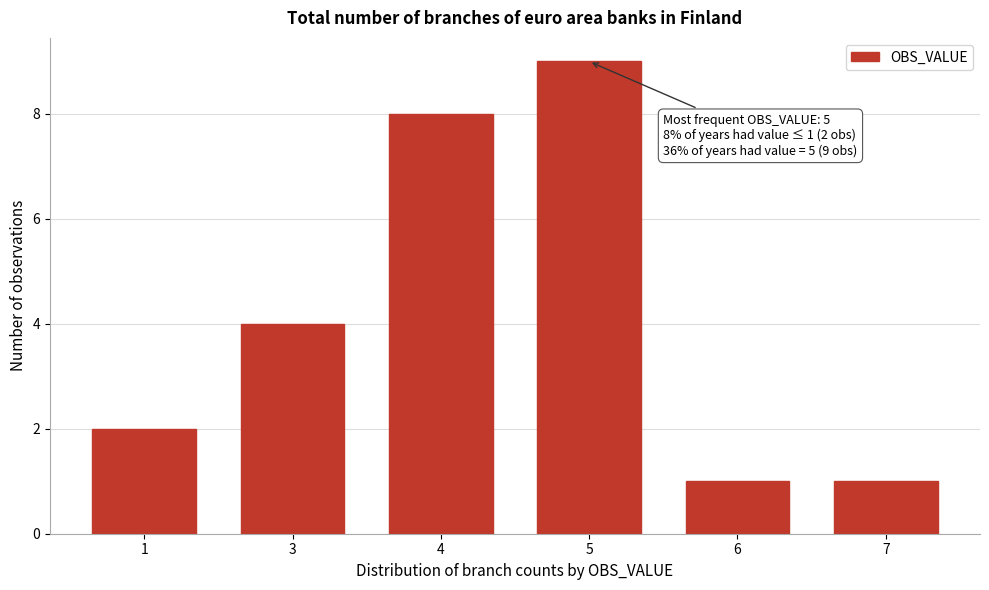

Reading left to right, transcribe all the data shown in this chart.

2	4	8	9	1	1